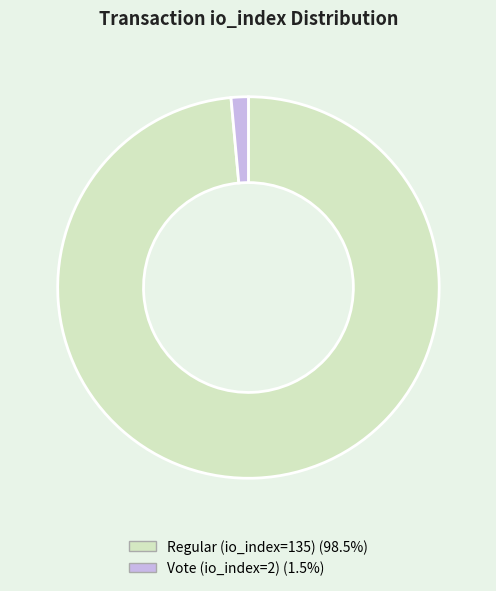

What is the smallest slice in the pie chart?

Vote (io_index=2)